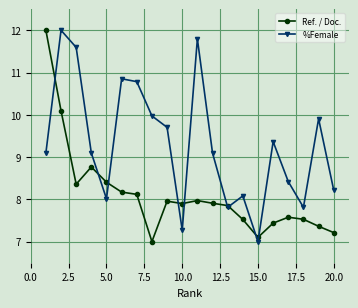

What is the minimum value shown in the chart?

7.0